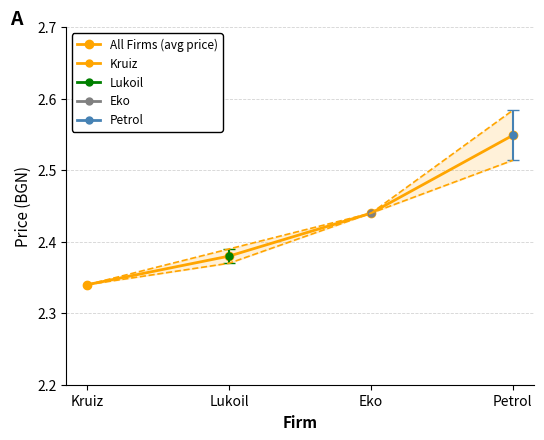

Count the values in the range 2 to 3.

4